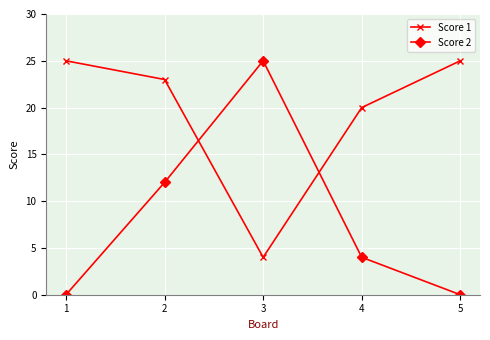

Reading left to right, transcribe all the data shown in this chart.

Score 1: 25	23	4	20	25
Score 2: 0	12	25	4	0